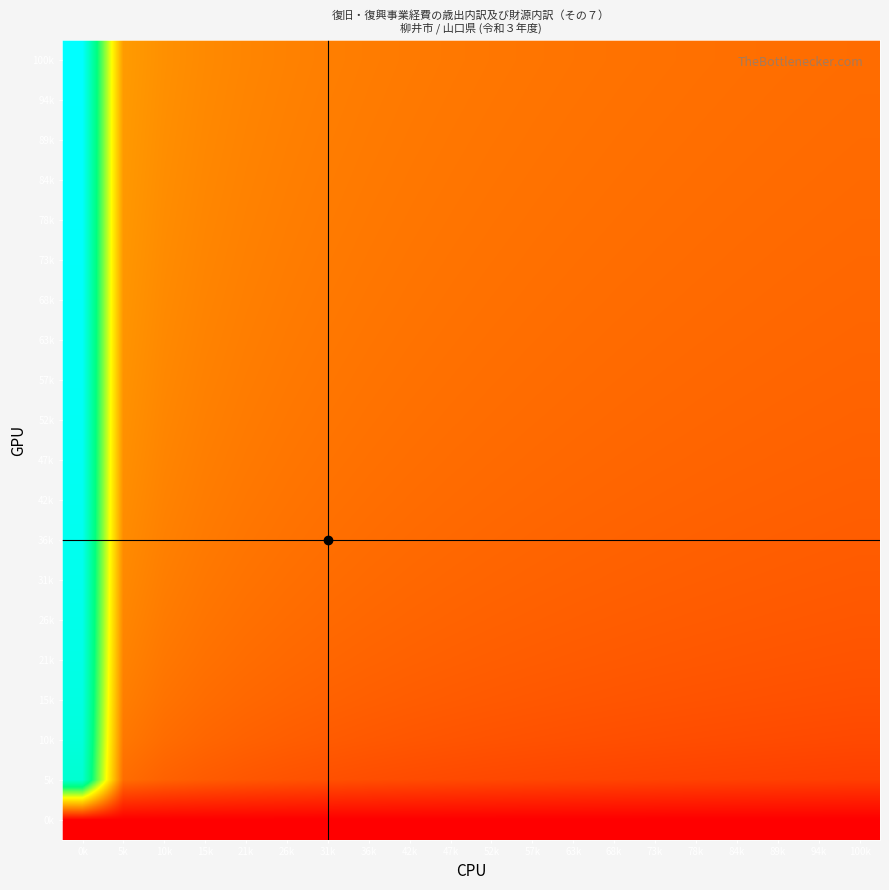

Rank the series at 31k from lowest to highest value.

0k, 5k, 10k, 15k, 21k, 26k, 31k, 36k, 42k, 47k, 52k, 57k, 63k, 68k, 73k, 78k, 84k, 89k, 94k, 100k